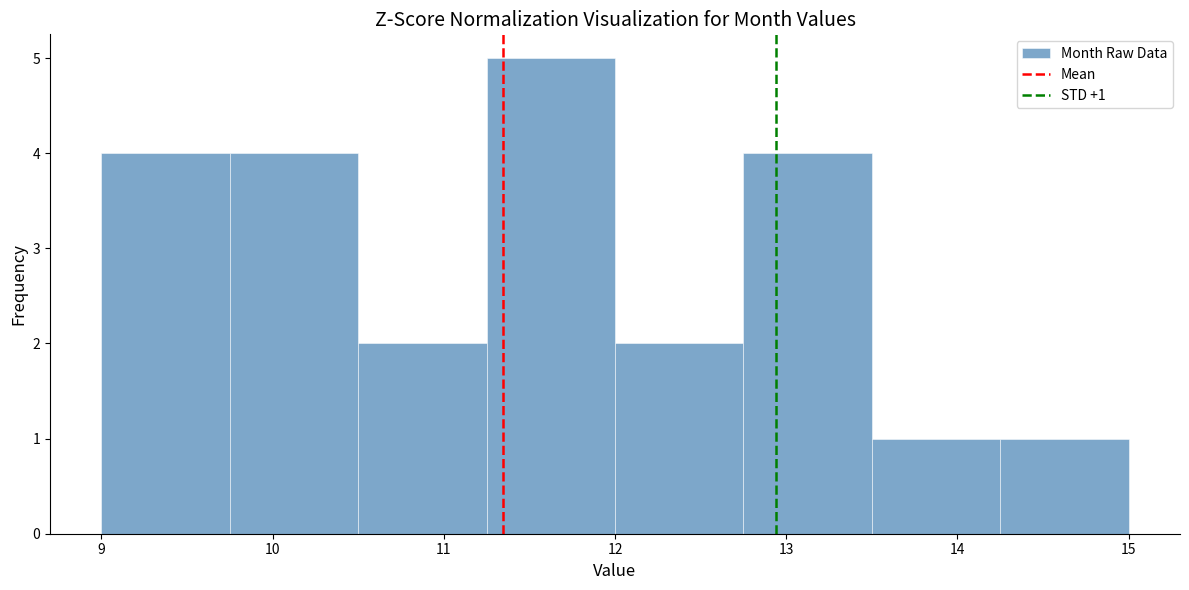

Which range on the x-axis has the tallest bar?

11.25 to 12.00